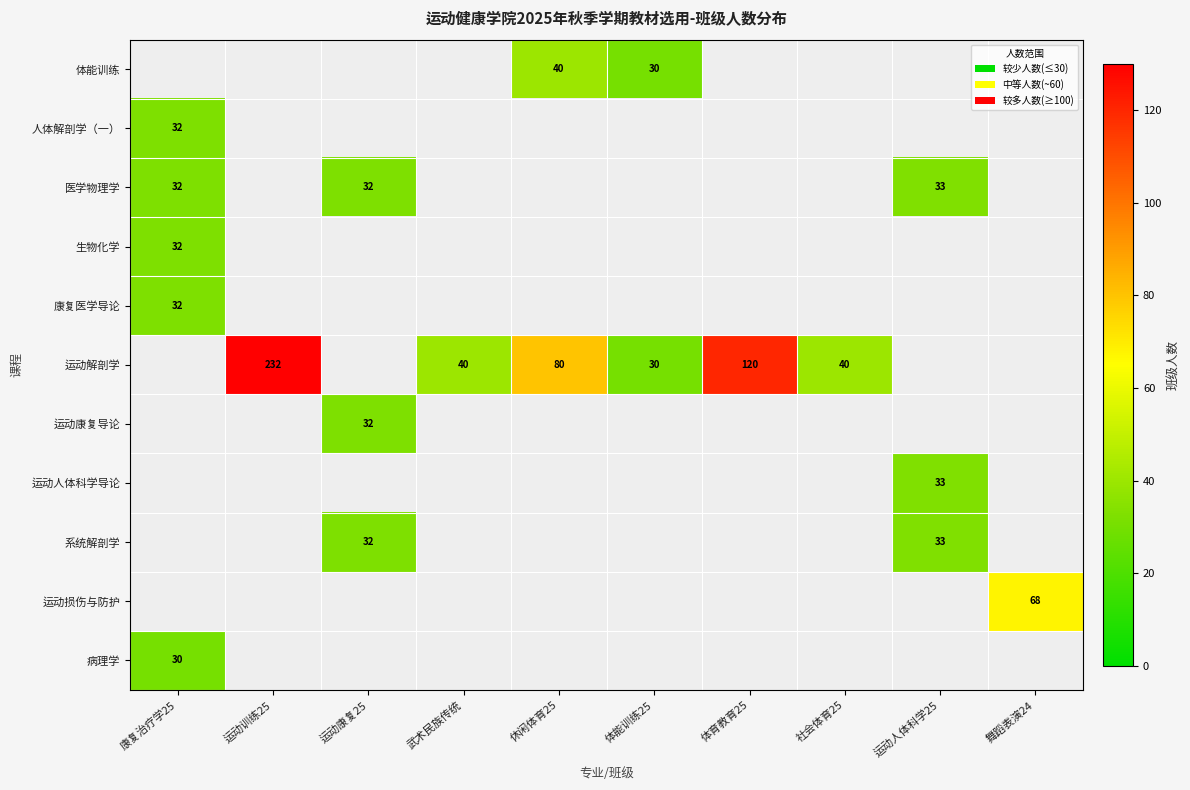

The 病理学 series shows 42 at 康复治疗学25. True or false?

False